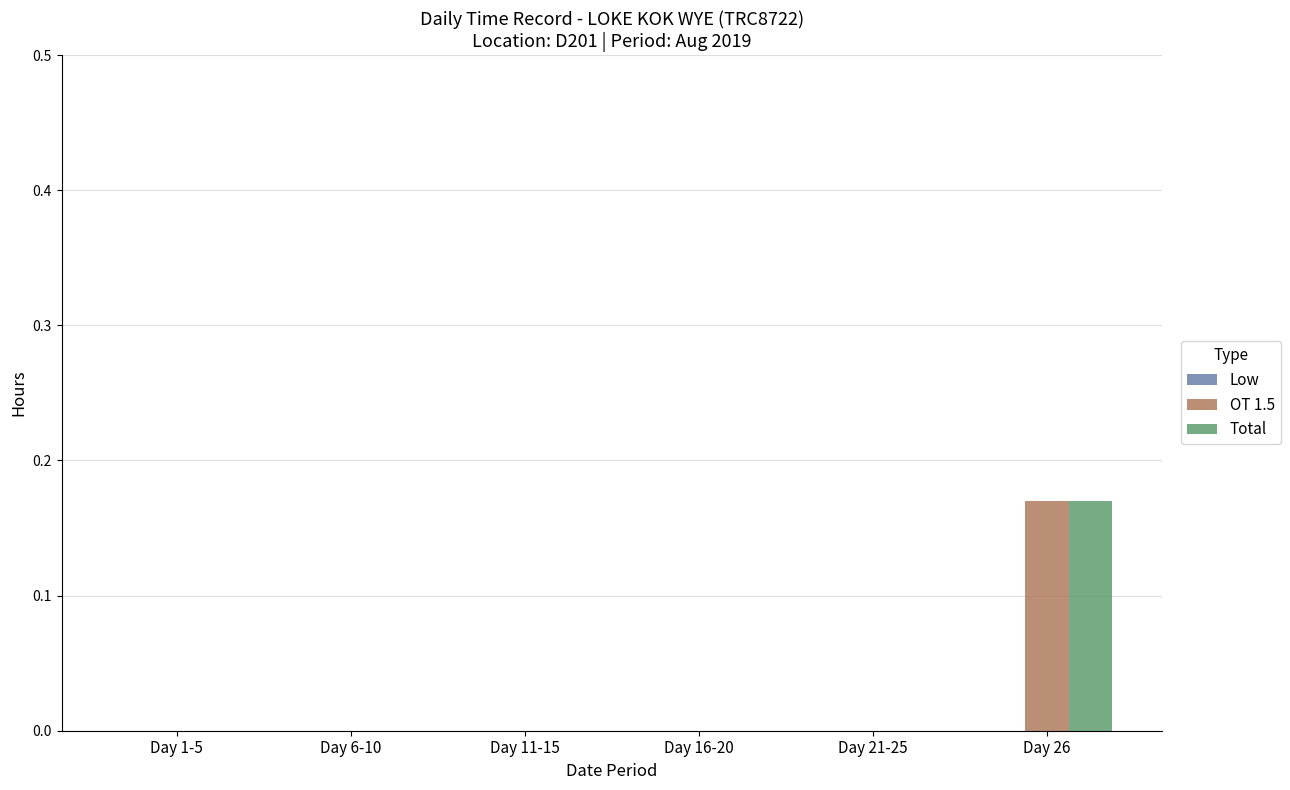

Which label corresponds to the largest value in the chart?

Day 26